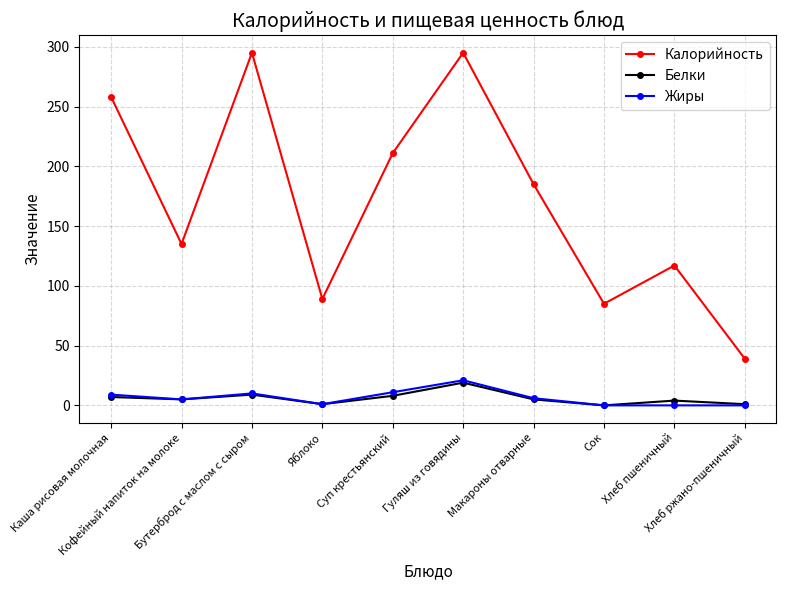

What is the highest value of the Калорийность series?

295